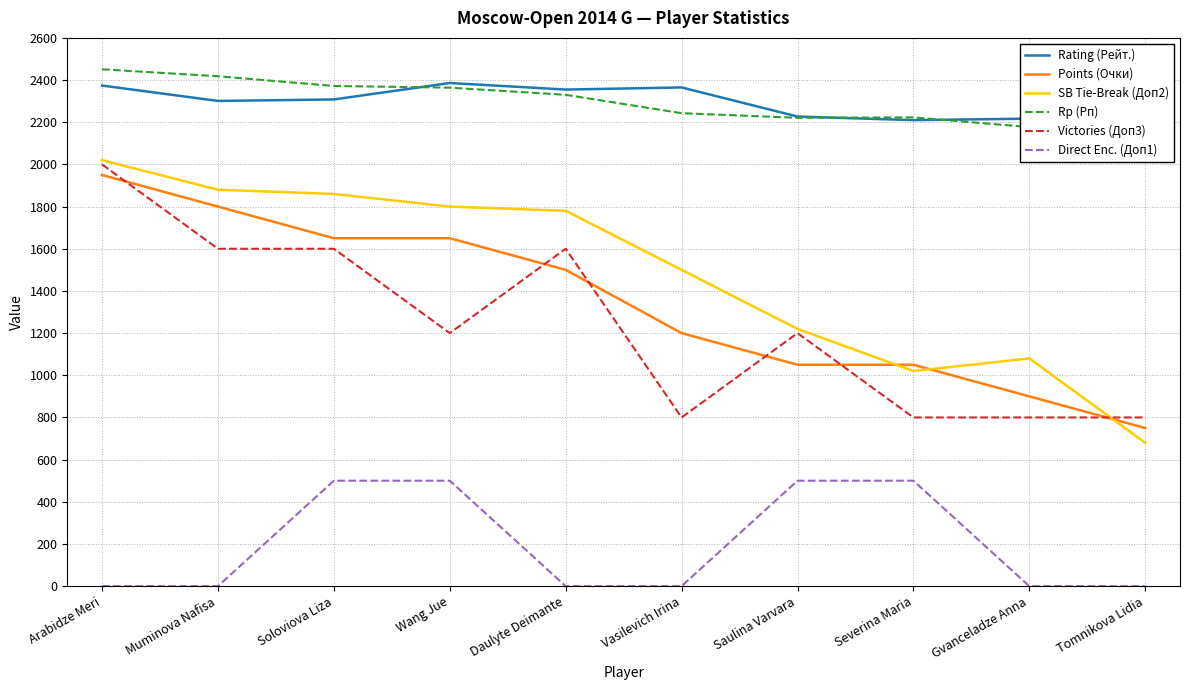

True or false: Rp (Рп) has a value of 4220 at Wang Jue.

False